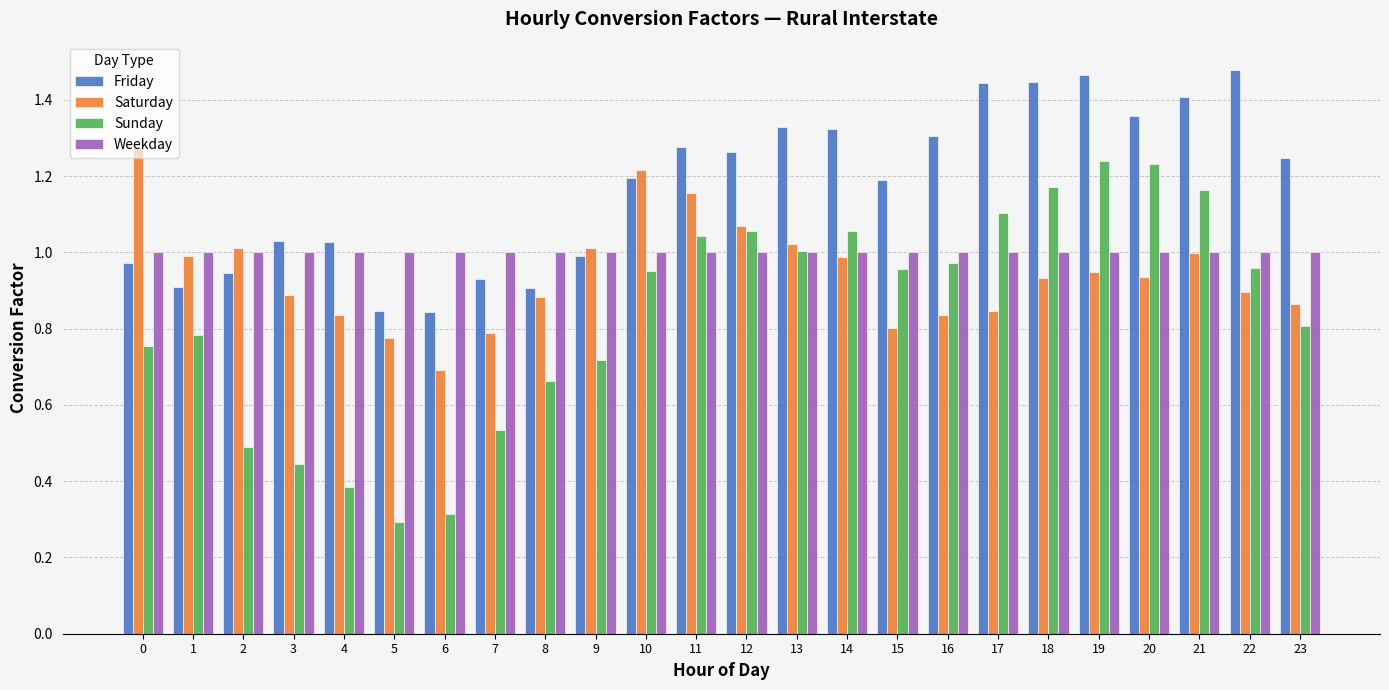

Is it true that Sunday equals 1.2 at 19?

True